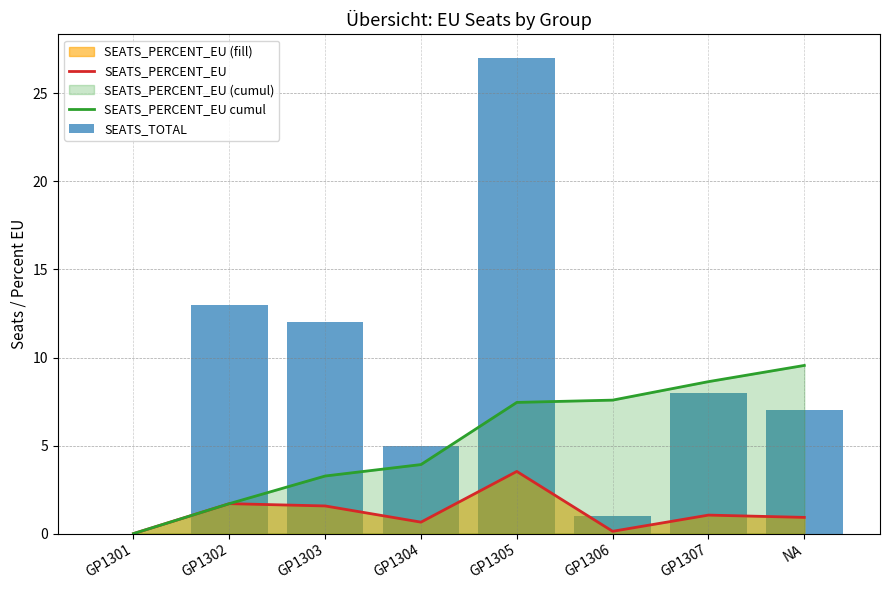

What is the label of the 6th bar from the left?

GP1306